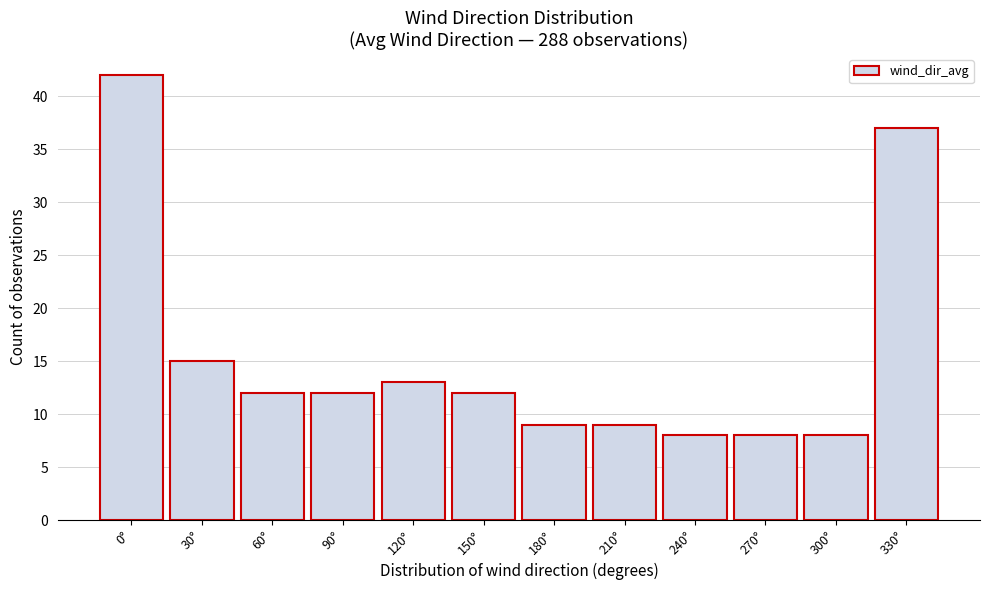

Reading left to right, list all the values displayed in this chart.

42	15	12	12	13	12	9	9	8	8	8	37